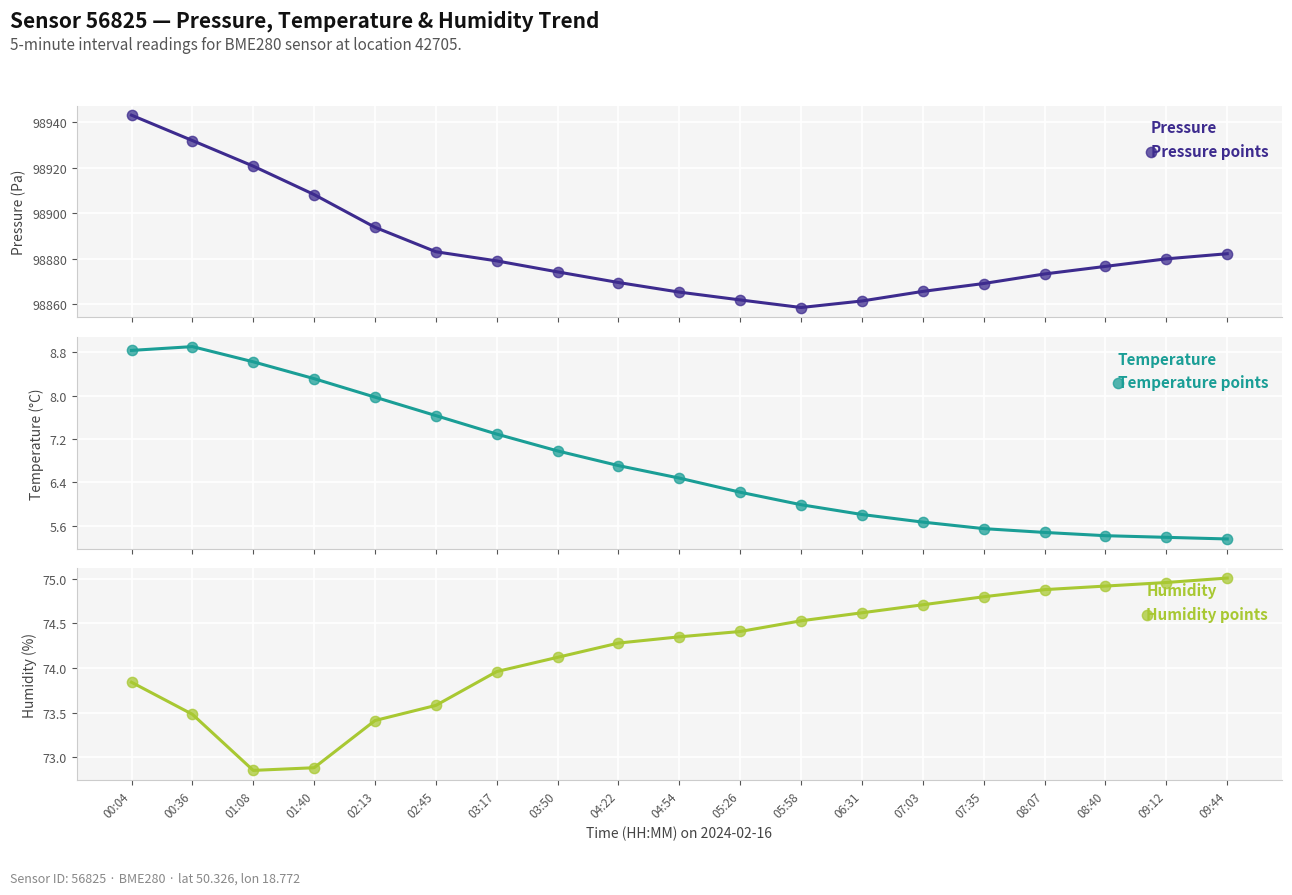

Which series reaches the minimum Y coordinate?

Temperature